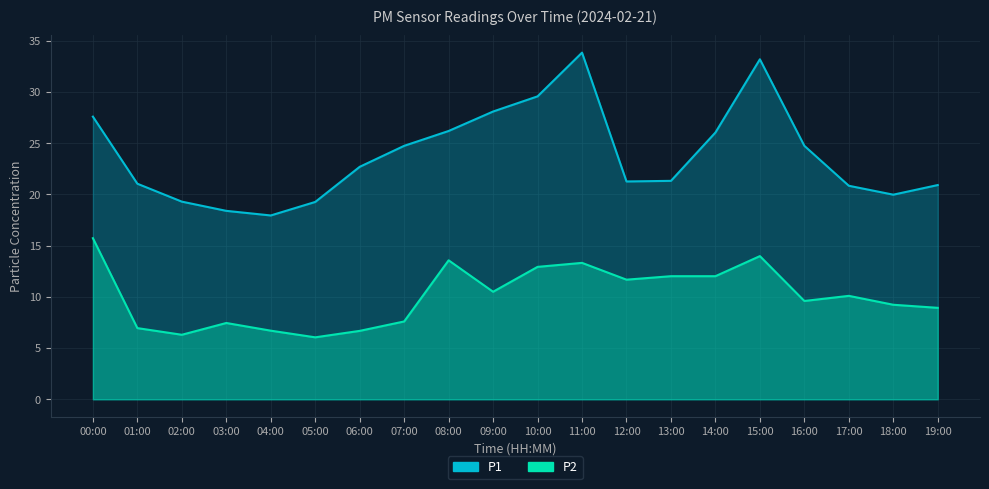

Is the value of P2 at 04:00 greater than the value of P1 at 14:00?

No